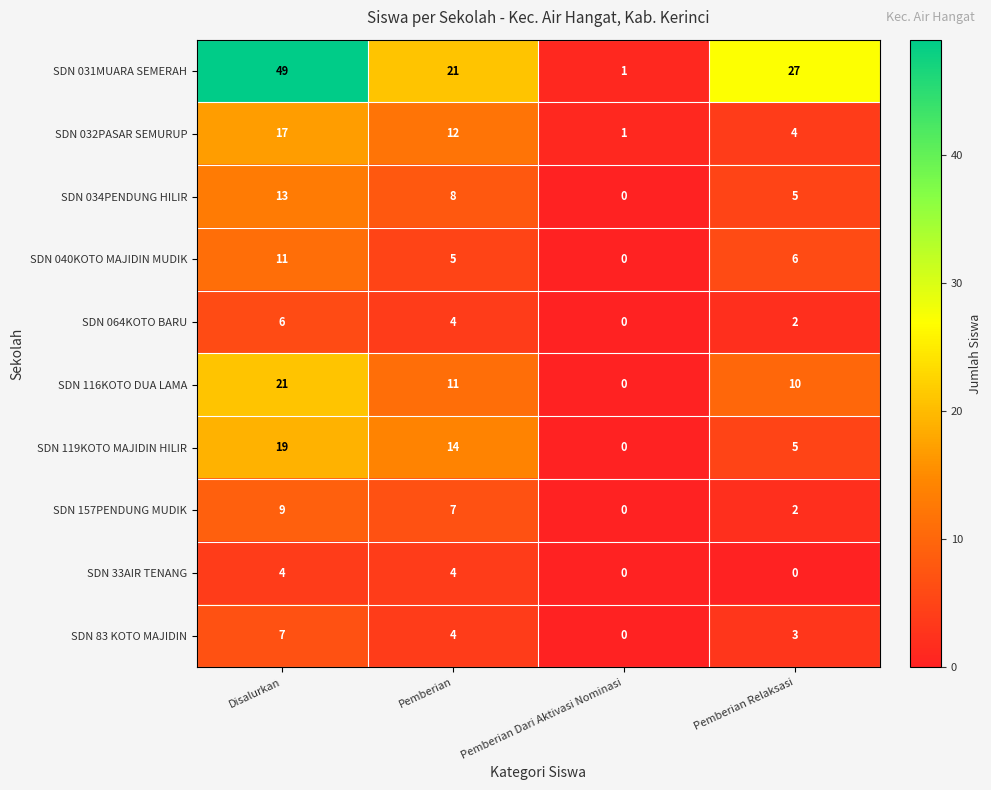

The value of SDN 031MUARA SEMERAH at Pemberian Dari Aktivasi Nominasi is 2. True or false?

False